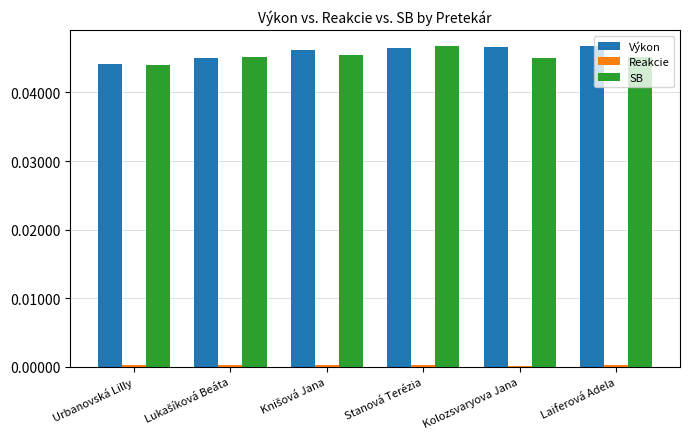

True or false: Výkon has a value of 0.1 at Stanová Terézia.

False